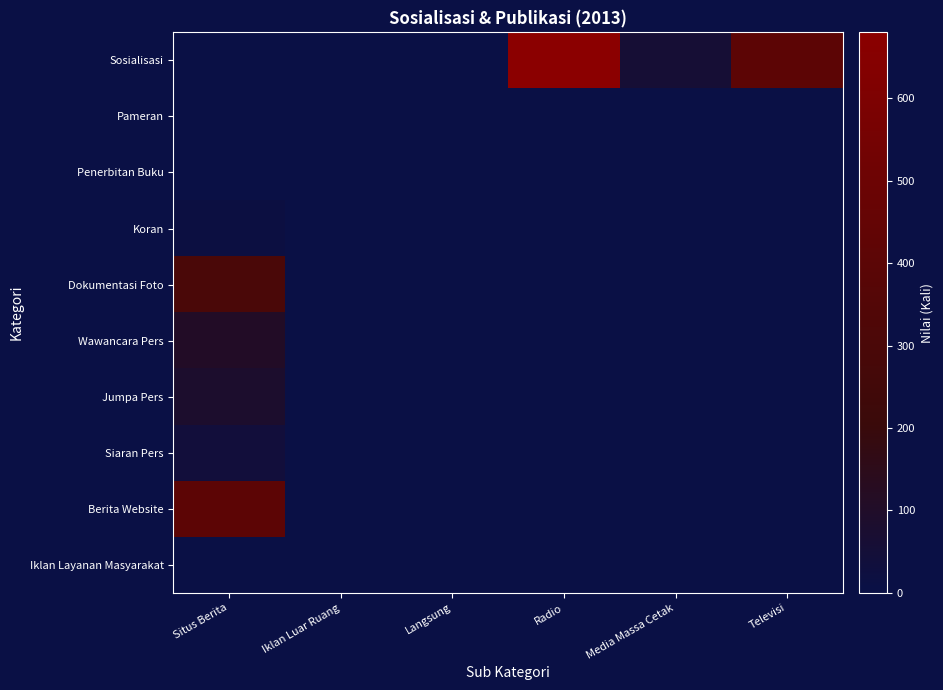

At which category is the sum across all series the highest?

Situs Berita